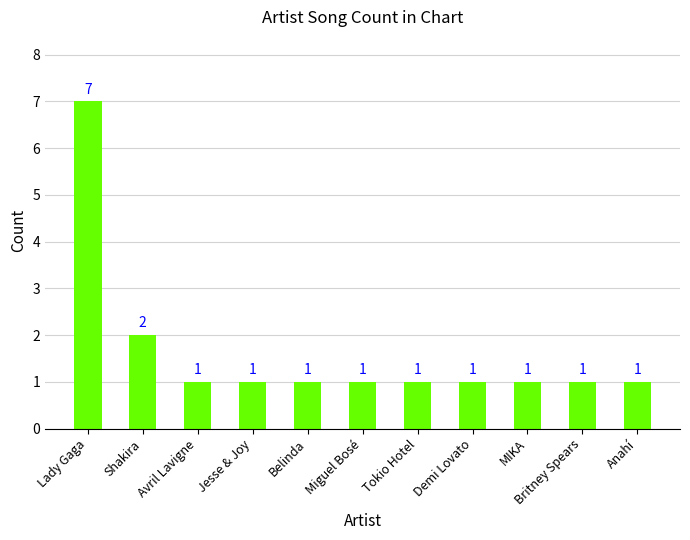

What is the value of the 3rd bar from the left?

1